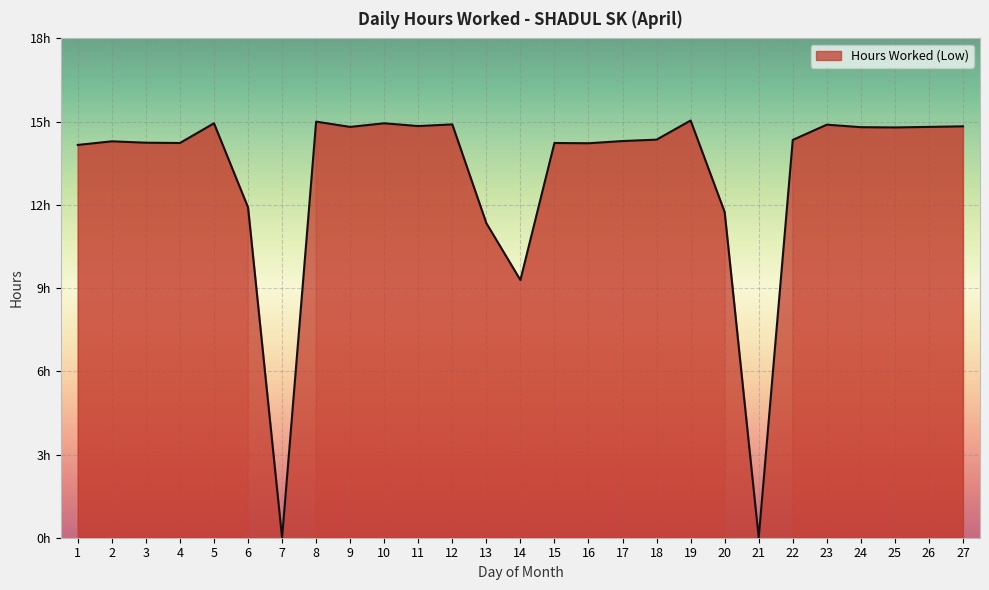

Reading left to right, extract all data points from this chart.

14.2	14.3	14.2	14.2	14.9	11.9	0.0	15.0	14.8	14.9	14.8	14.9	11.3	9.3	14.2	14.2	14.3	14.3	15.0	11.7	0.0	14.3	14.9	14.8	14.8	14.8	14.8